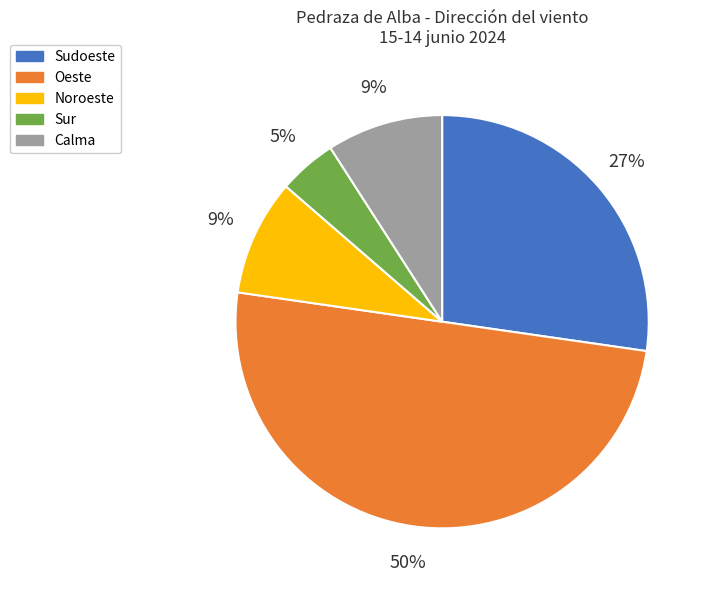

To the nearest percent, what is the difference between the largest and smallest slice percentages?

45%